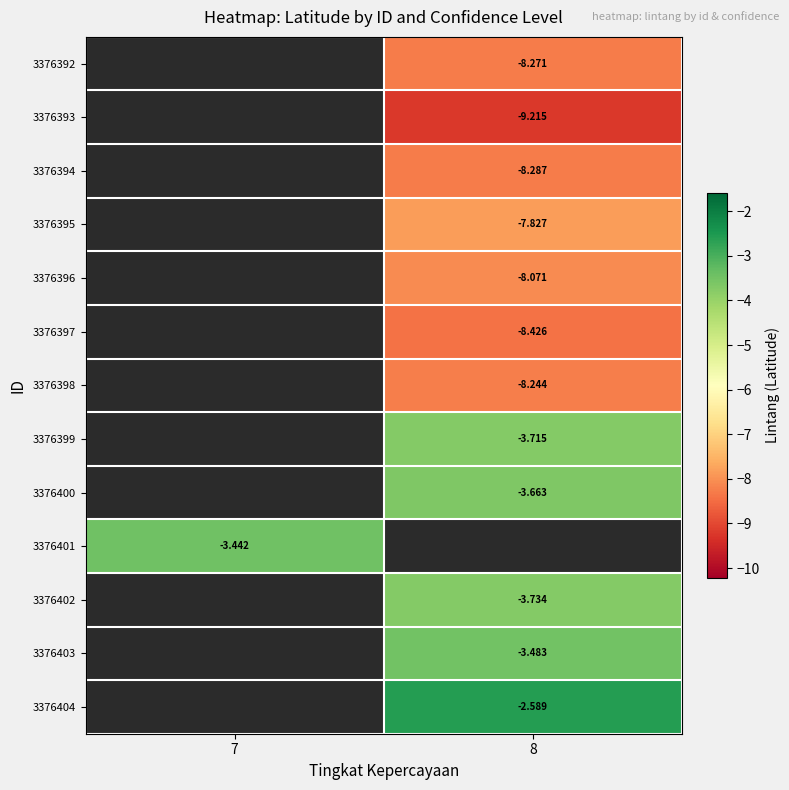

Is the value of 3376402 at 8 greater than the value of 3376400 at 8?

No